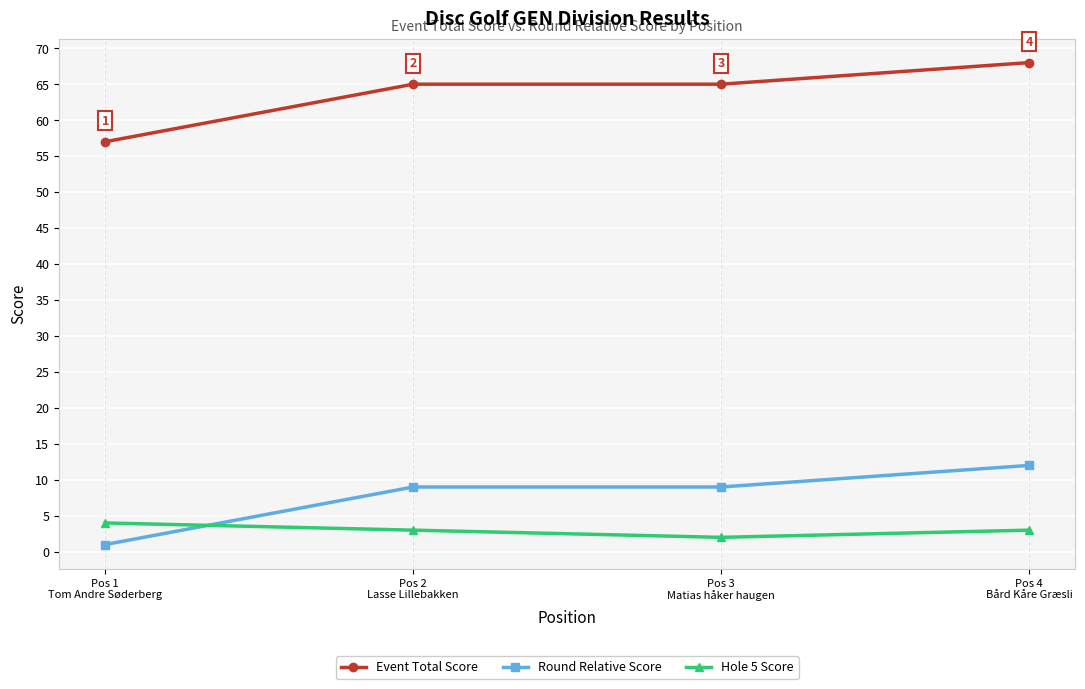

What is the total value across all series at Pos 2
Lasse Lillebakken?

77